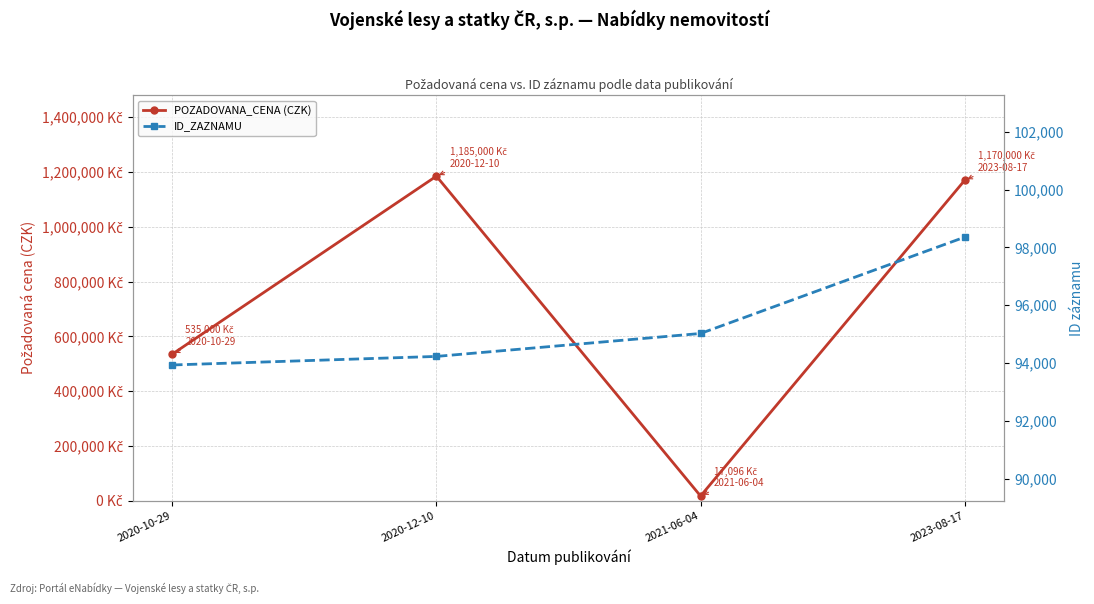

In POZADOVANA_CENA (CZK), how many points are lower than both neighbors (excluding endpoints)?

1